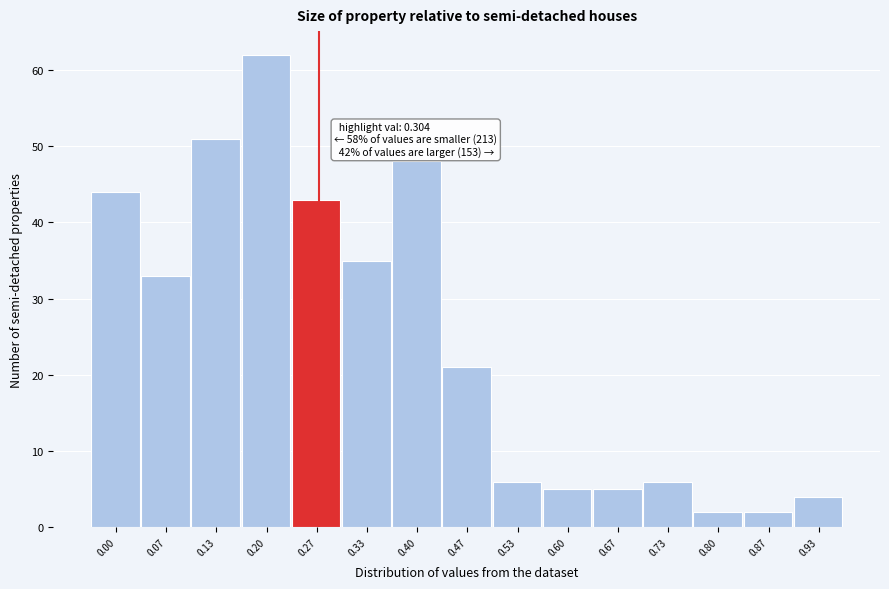

Reading left to right, what are all the values shown in this chart?

0.00=44	0.07=33	0.13=51	0.20=62	0.27=43	0.33=35	0.40=48	0.47=21	0.53=6	0.60=5	0.67=5	0.73=6	0.80=2	0.87=2	0.93=4